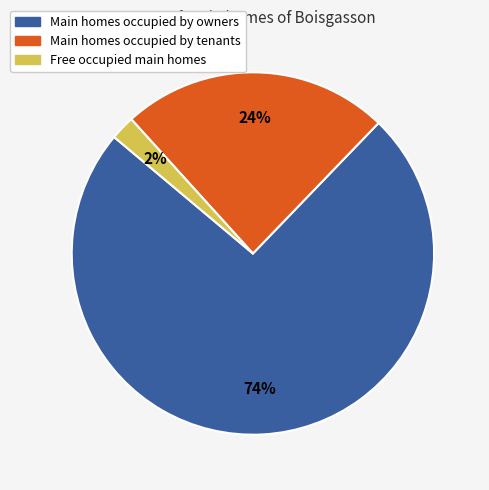

To the nearest percent, what is the average slice percentage?

33%